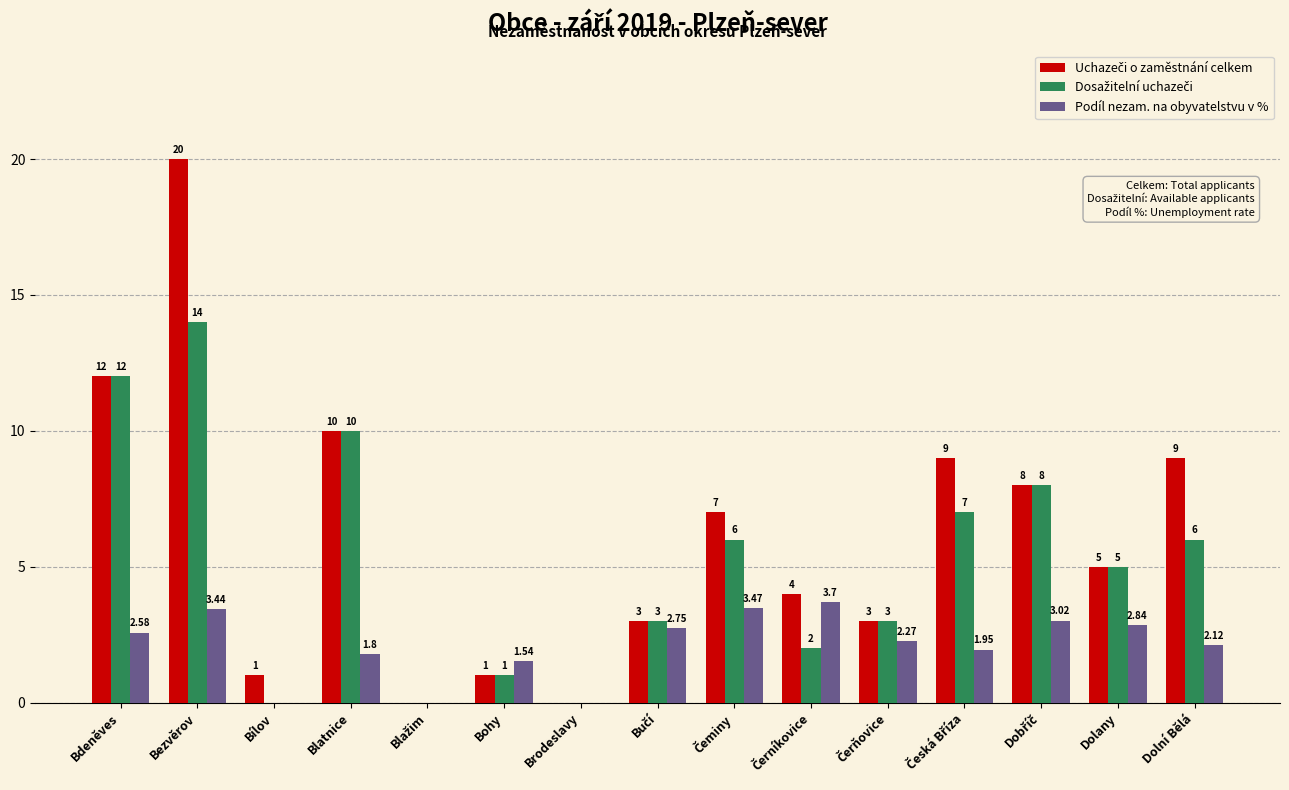

Are the bars horizontal?

No